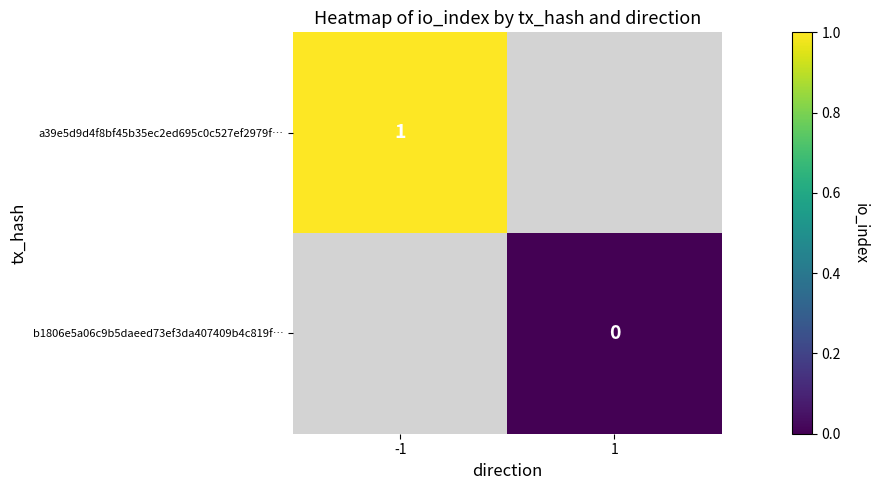

The value of a39e5d9d4f8bf45b35ec2ed695c0c527ef2979f… at -1 is 1. True or false?

True